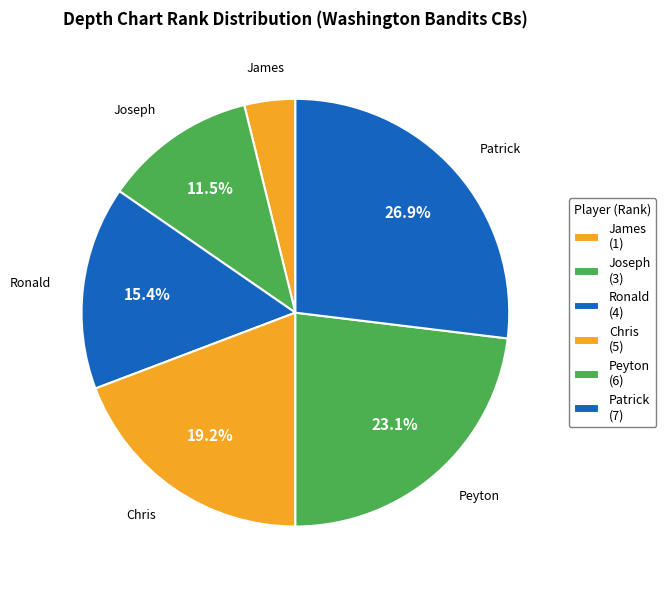

The Peyton slice represents 15% of the pie. True or false?

False